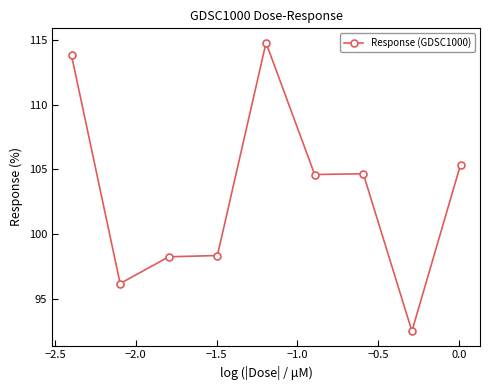

Does the chart have visible grid lines?

No